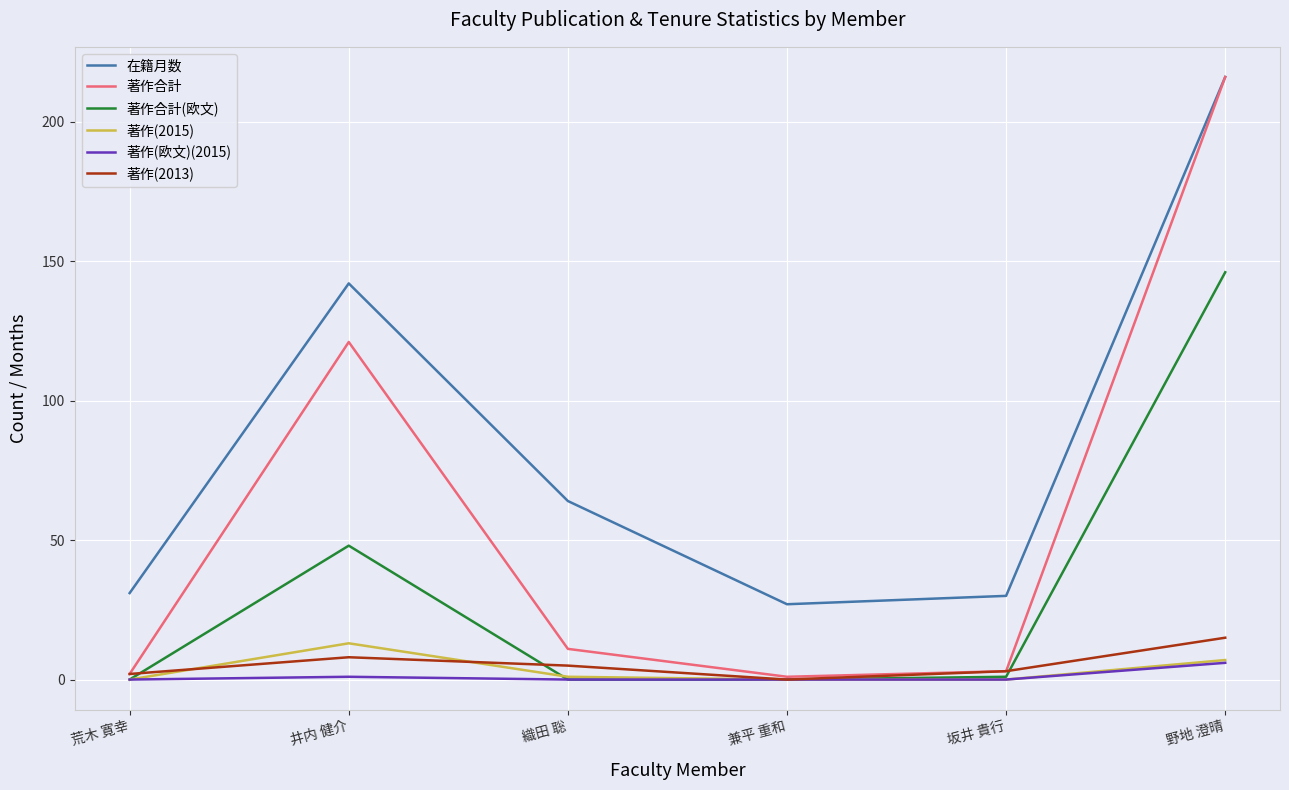

True or false: 在籍月数 and 著作(欧文)(2015) intersect in this chart.

False